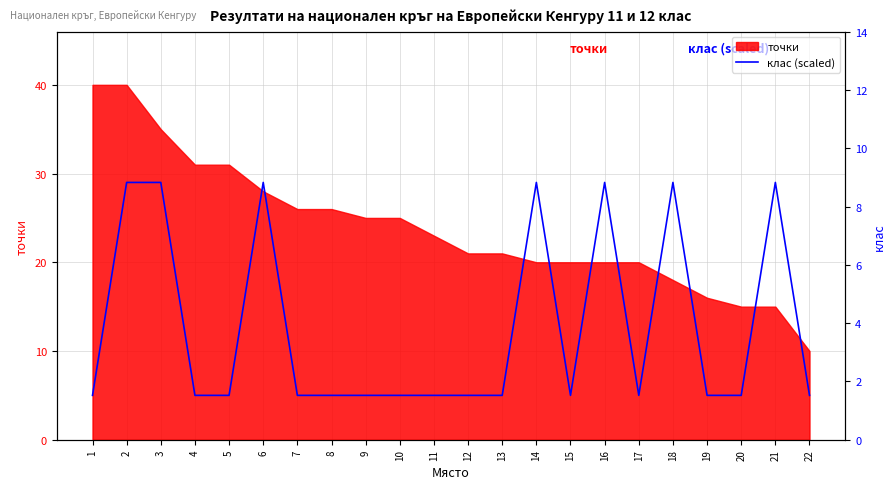

Does the chart have visible grid lines?

Yes